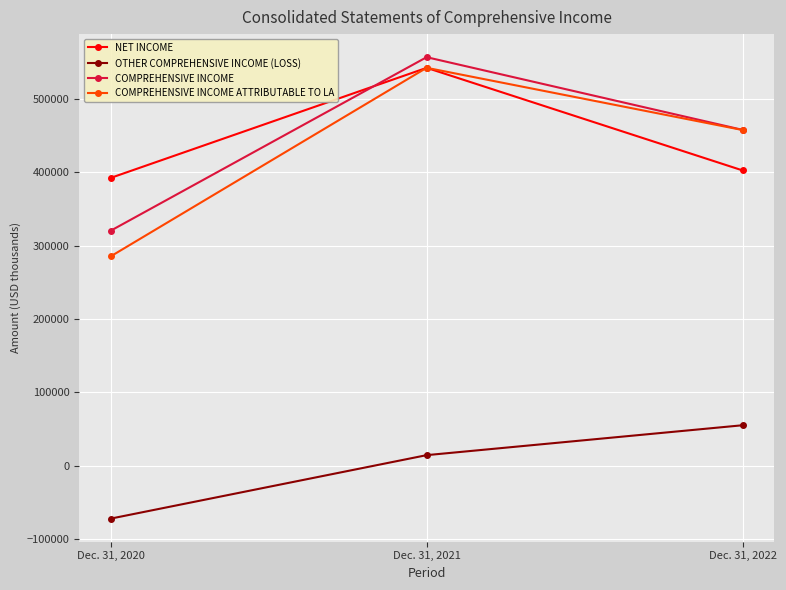

What is the spread (max minus min) of values at Dec. 31, 2021?

542545